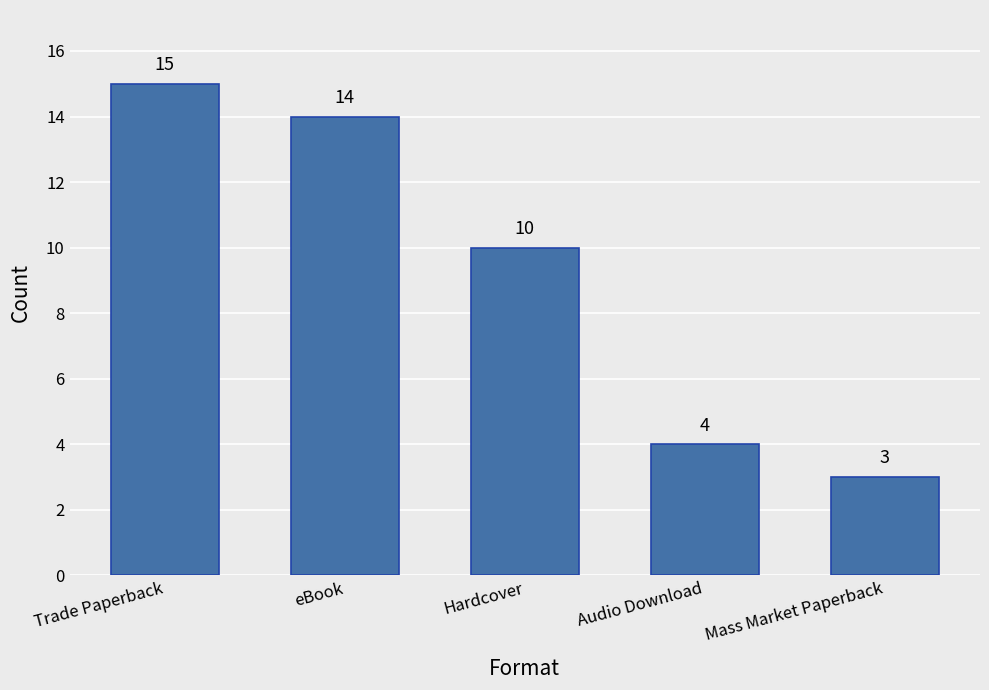

List the labels in order of value, largest first.

Trade Paperback, eBook, Hardcover, Audio Download, Mass Market Paperback